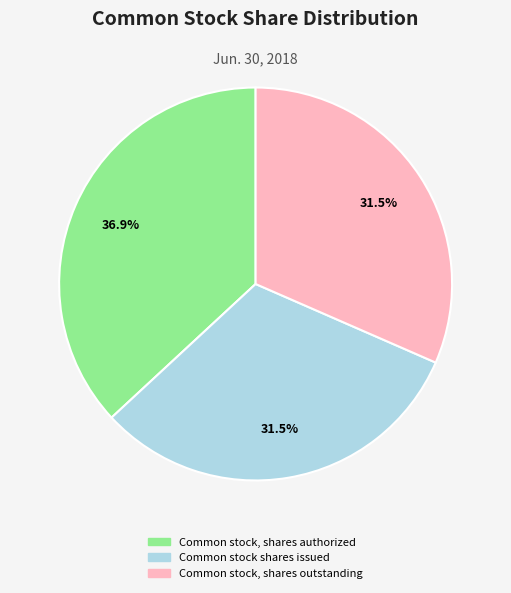

To the nearest percent, what portion does Common stock, shares authorized represent?

37%